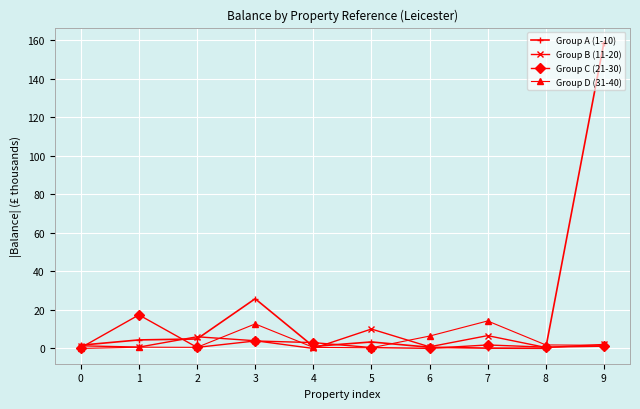

Where is the first local minimum for Group C (21-30)?

2